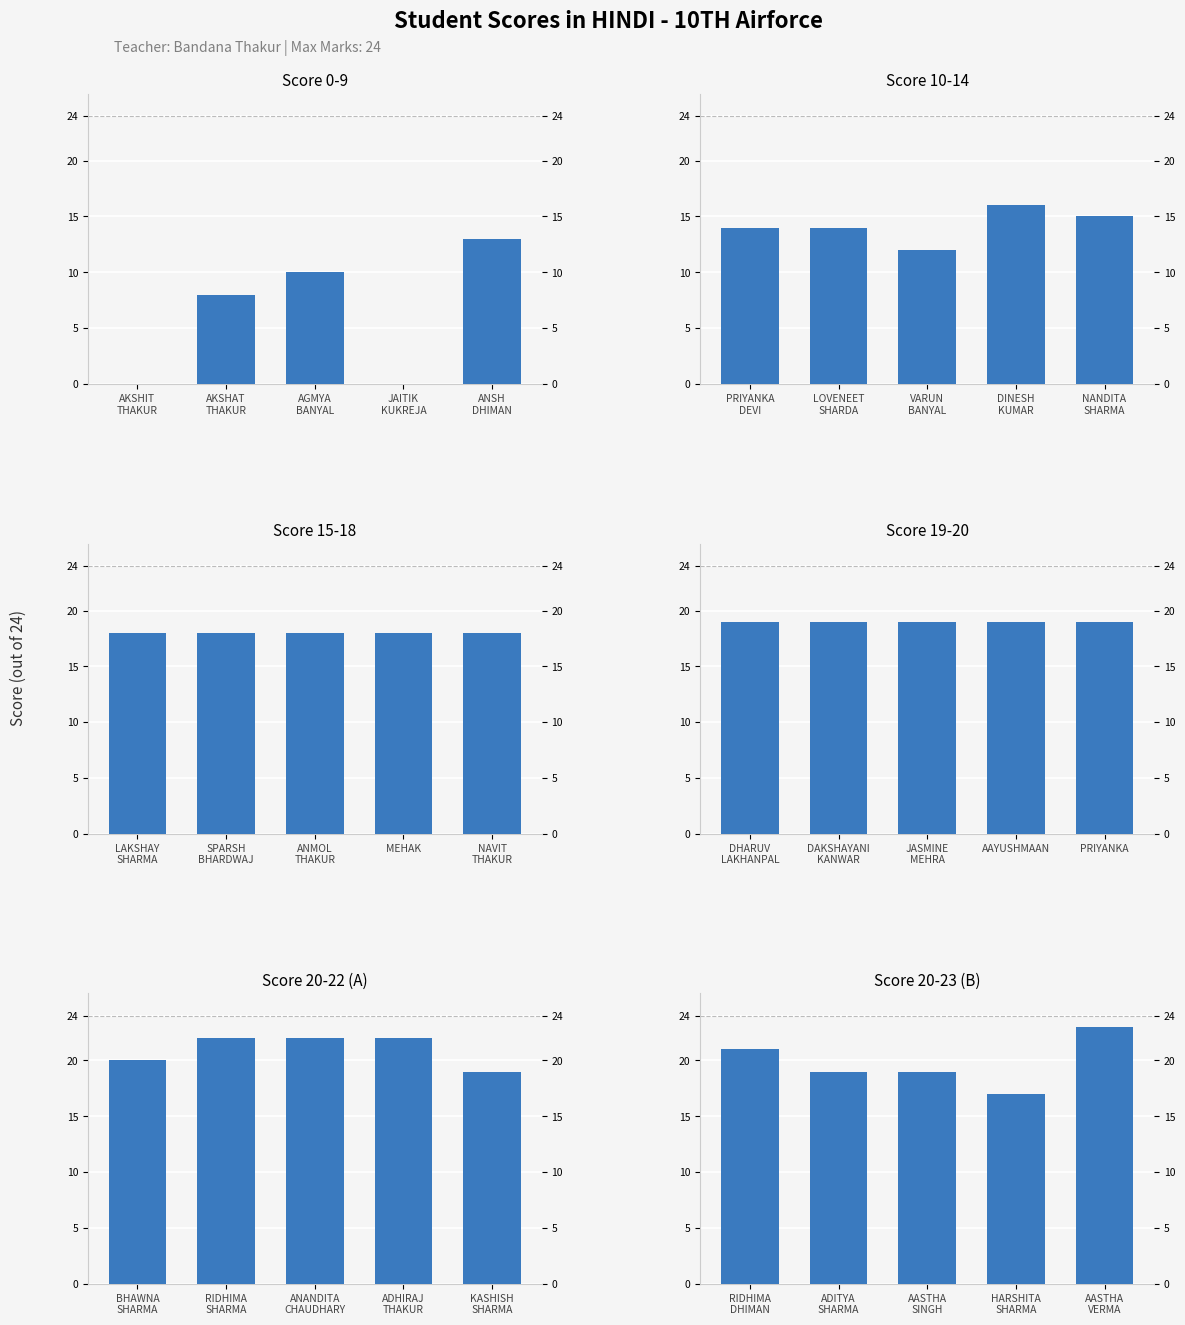

At ANSH
DHIMAN, list the series in order from largest to smallest.

Score 20-23 (B), Score 19-20, Score 20-22 (A), Score 15-18, Score 10-14, Score 0-9